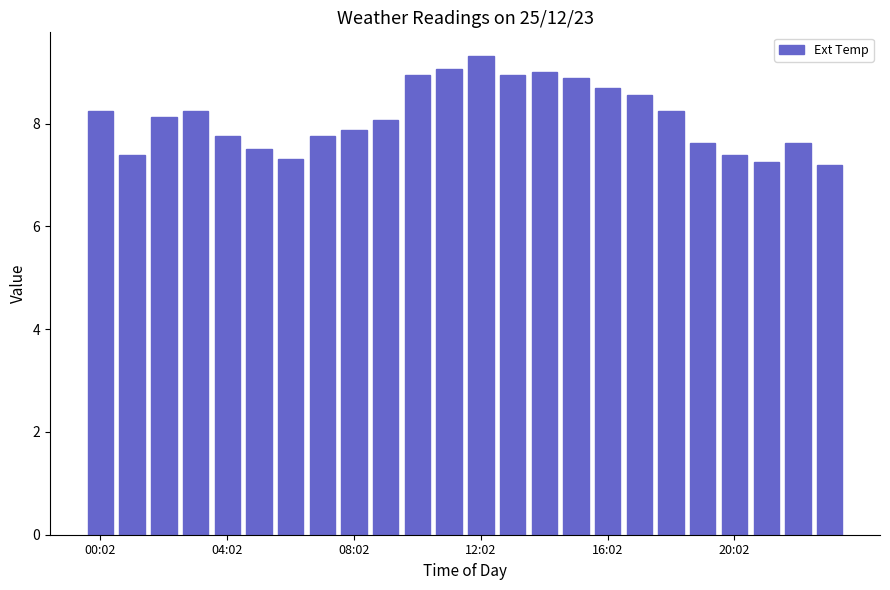

What is the smallest value displayed?

7.2